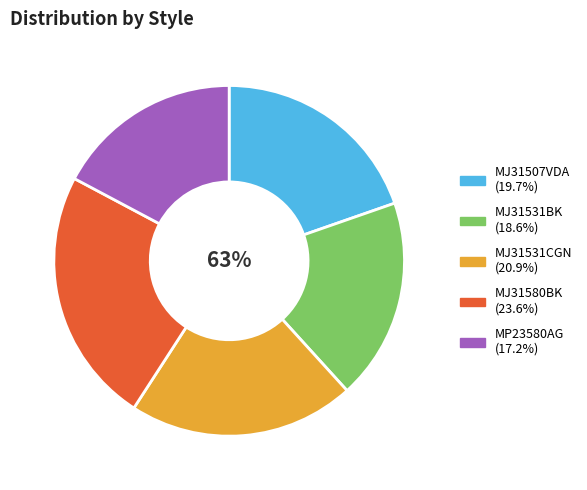

How much of the chart is everything except MJ31531CGN?

79.1%